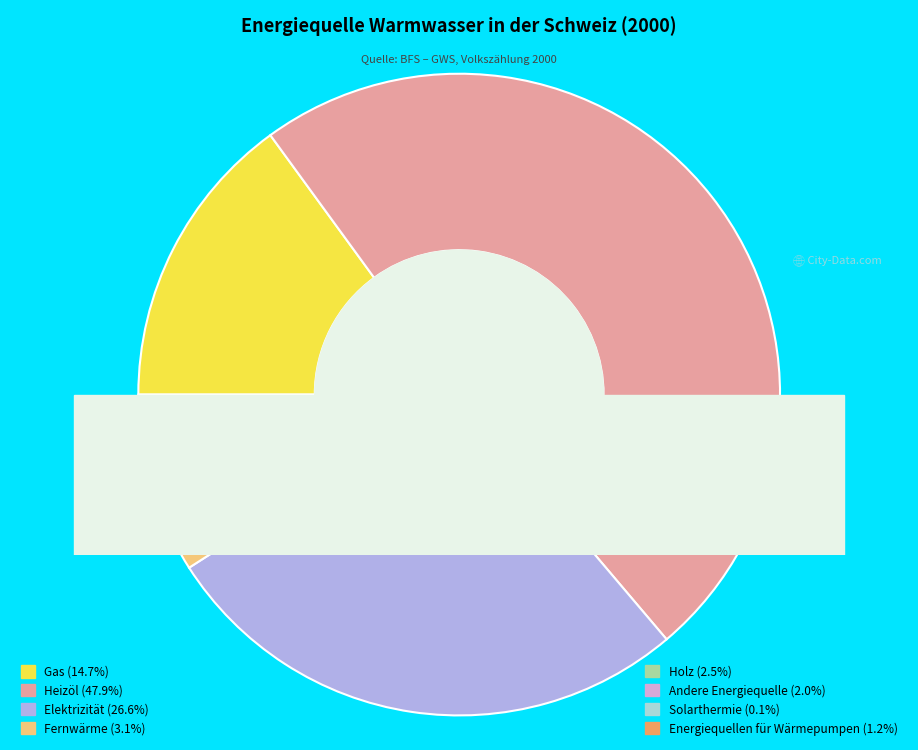

Does Heizöl account for over 50% of the chart?

No